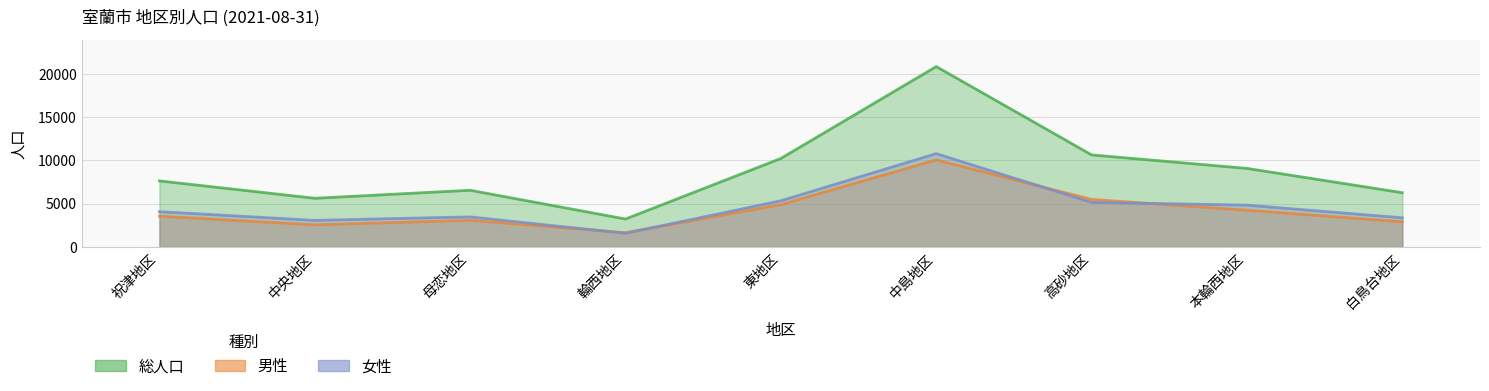

What is the label of the 6th point from the right?

輪西地区